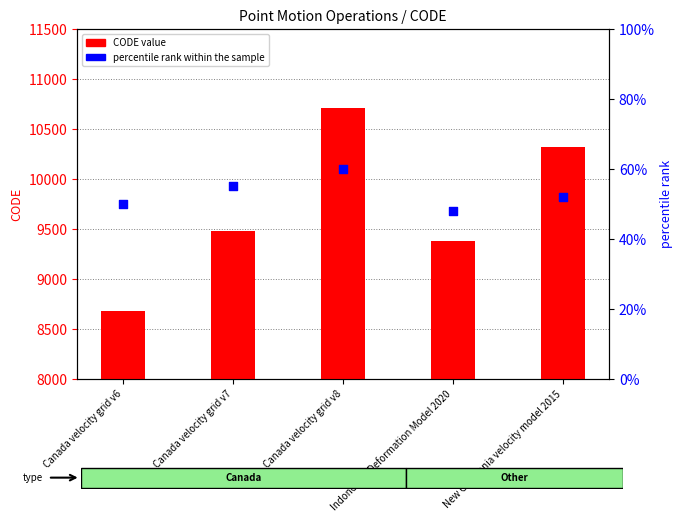

Which series has the largest total across all categories?

CODE value